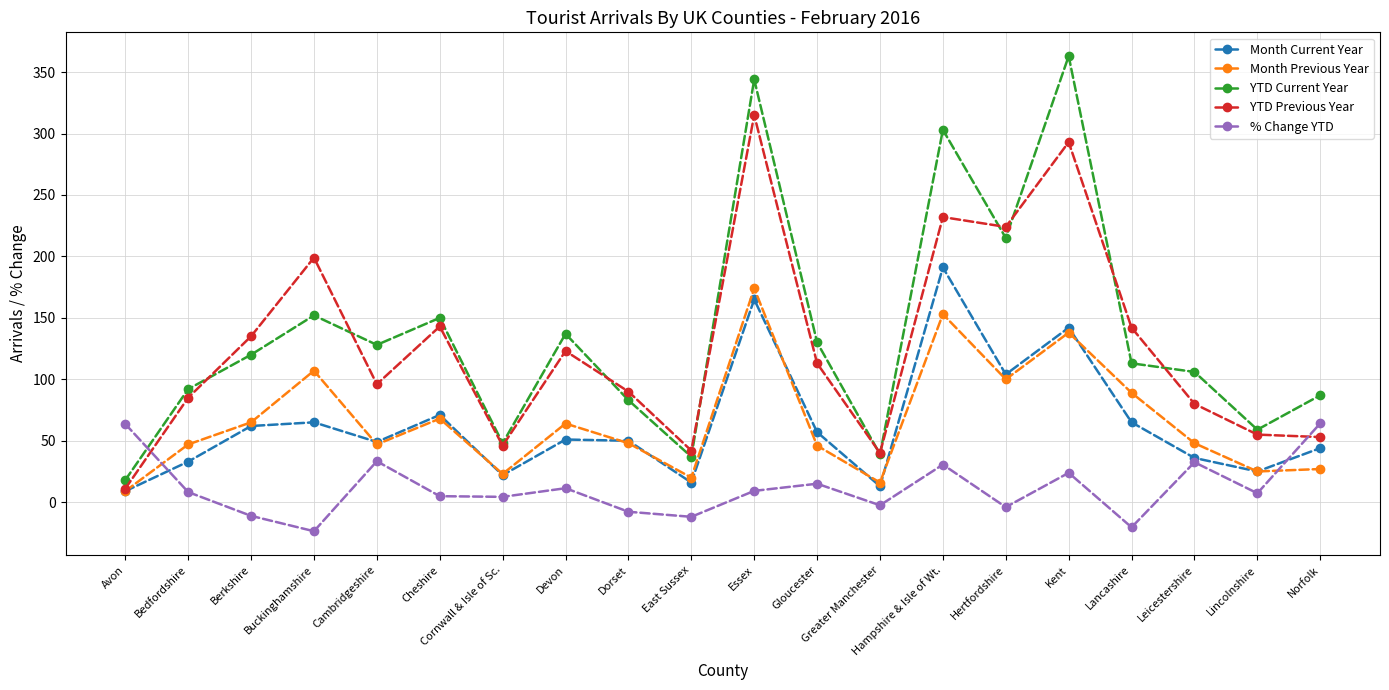

True or false: YTD Current Year and Month Current Year intersect in this chart.

False